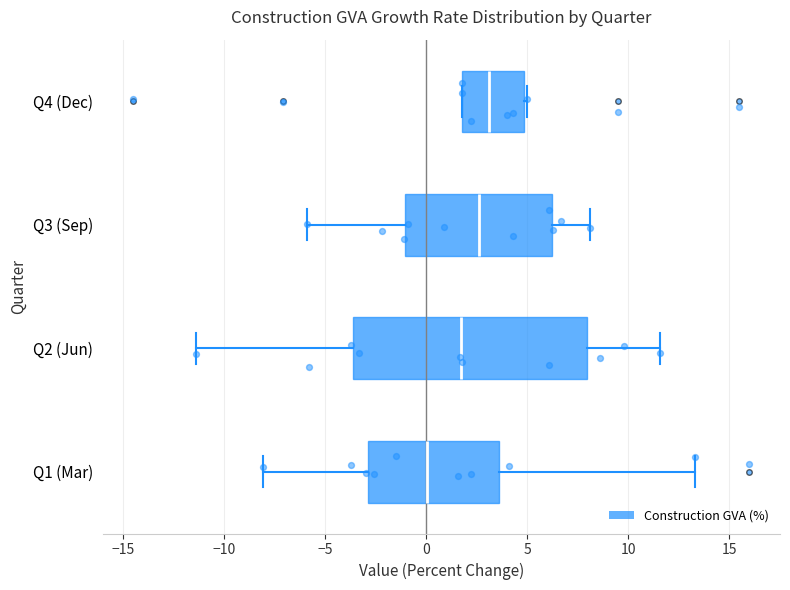

Where does the median line of the box for Q4 (Dec) sit on the x-axis? The values are not printed on the chart, so give them approximately, as read against the axis.

3.0